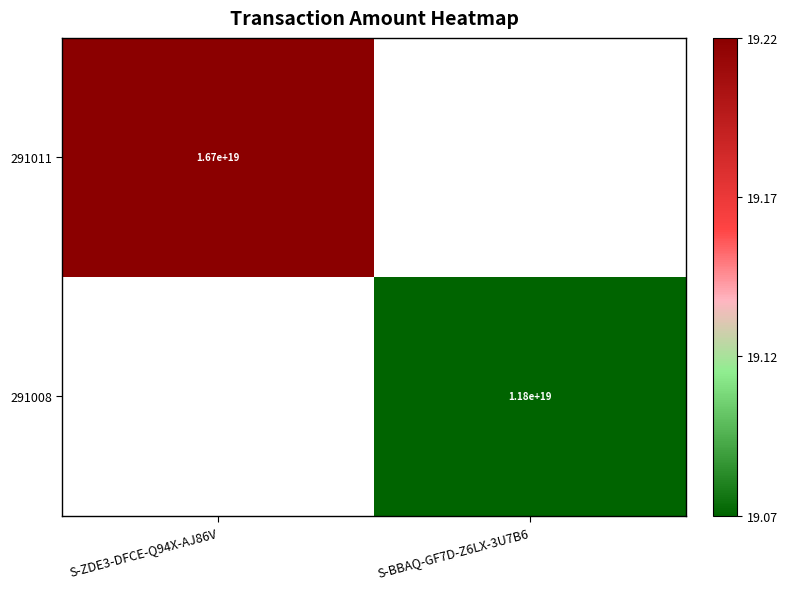

What is the maximum value shown in the chart?

19.2